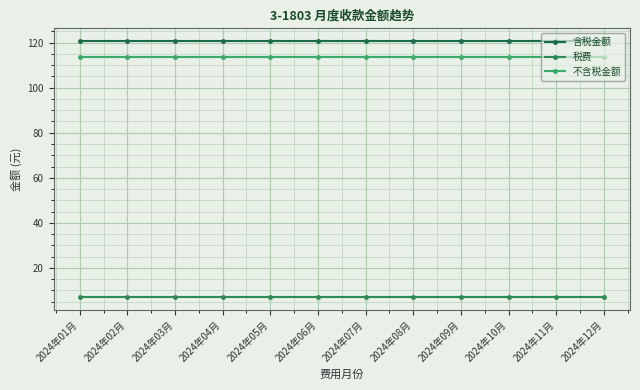

Between 2024年04月 and 2024年05月, which series saw the biggest shift?

含税金额